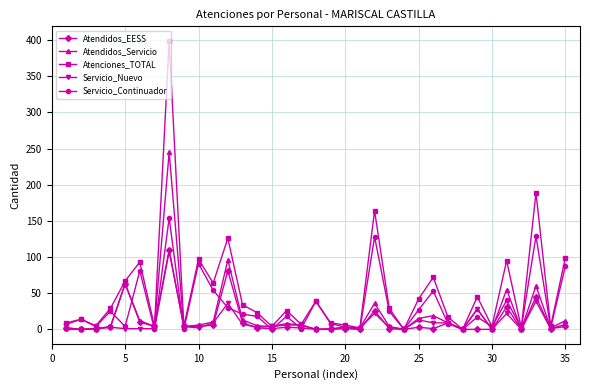

How many categories are shown in the chart?

35